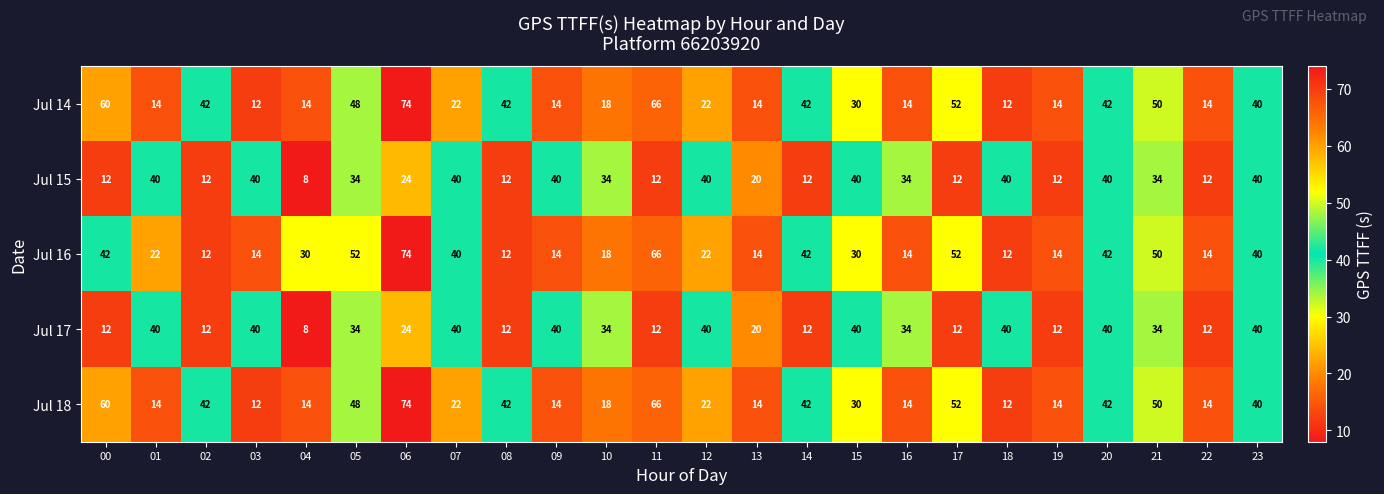

The value of Jul 18 at 15 is 14. True or false?

False